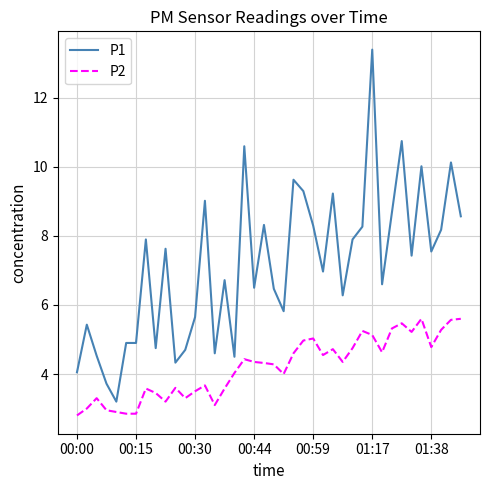

List the series in order of their peak value, highest first.

P1, P2